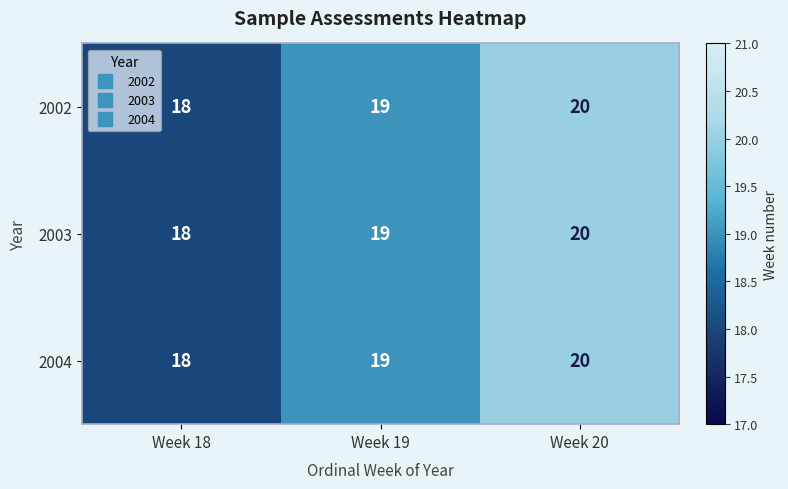

Rank the categories by 2004 value from highest to lowest.

Week 20, Week 19, Week 18